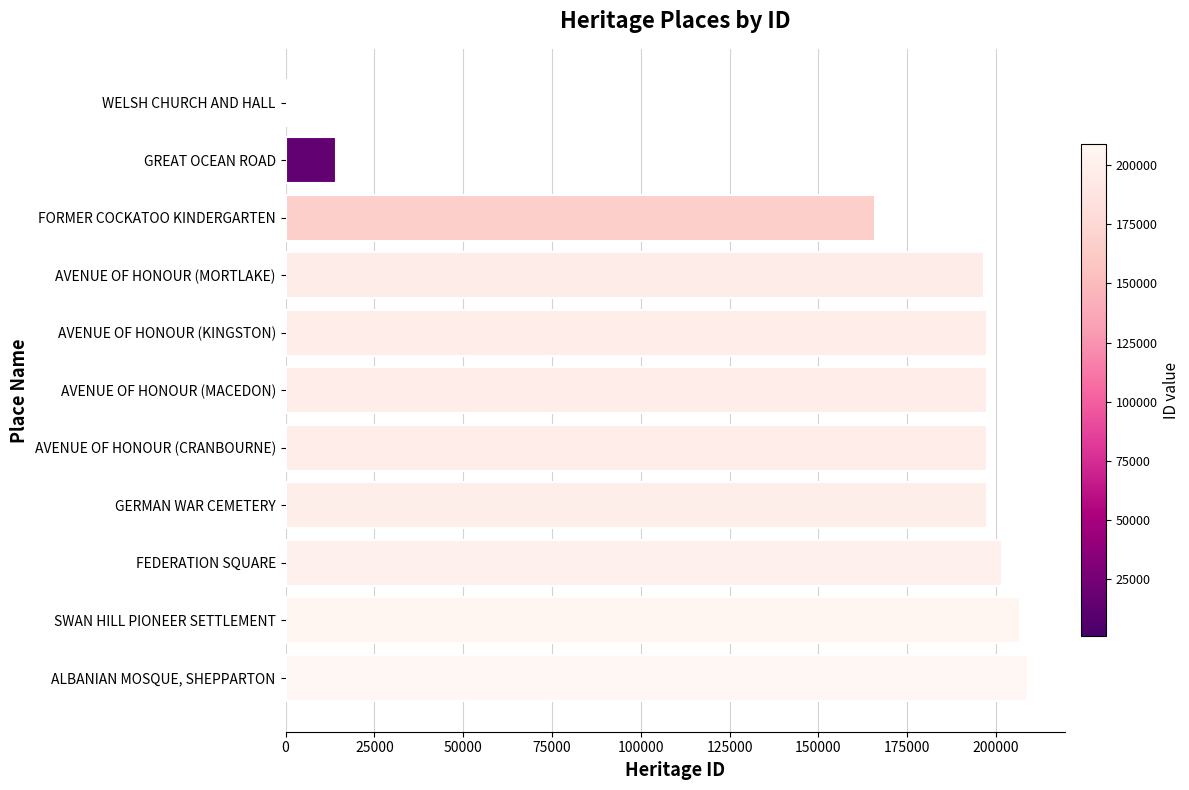

What is the smallest value displayed?

770